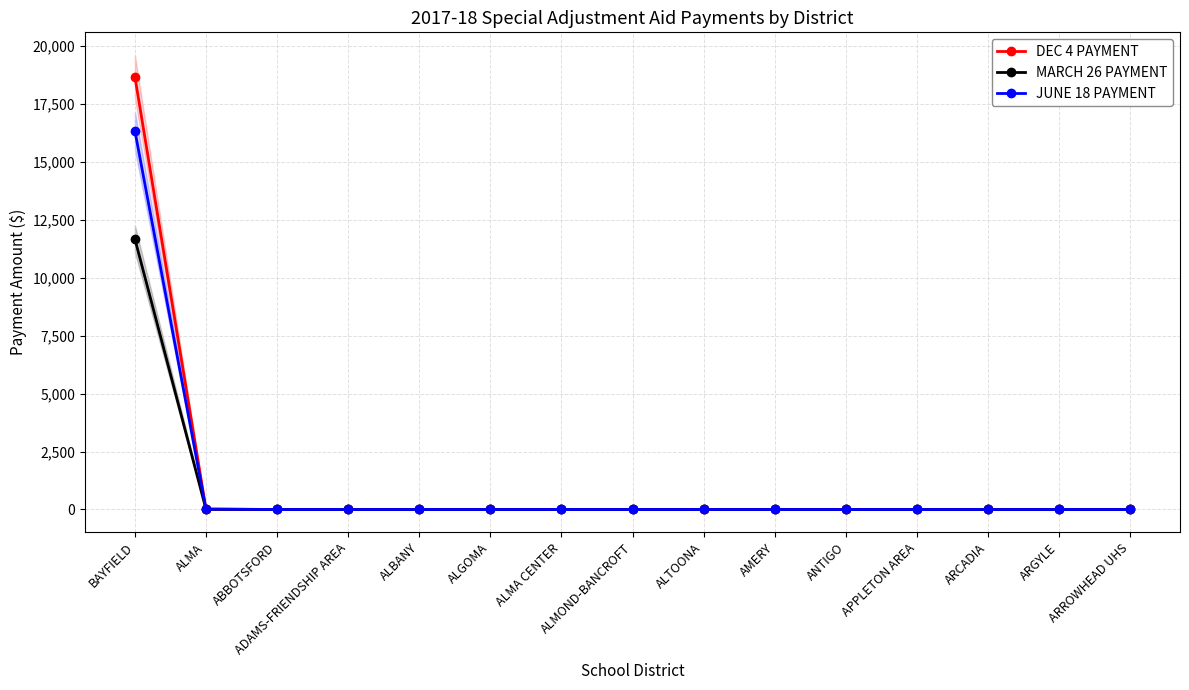

At which category does the chart reach its peak across all series?

BAYFIELD